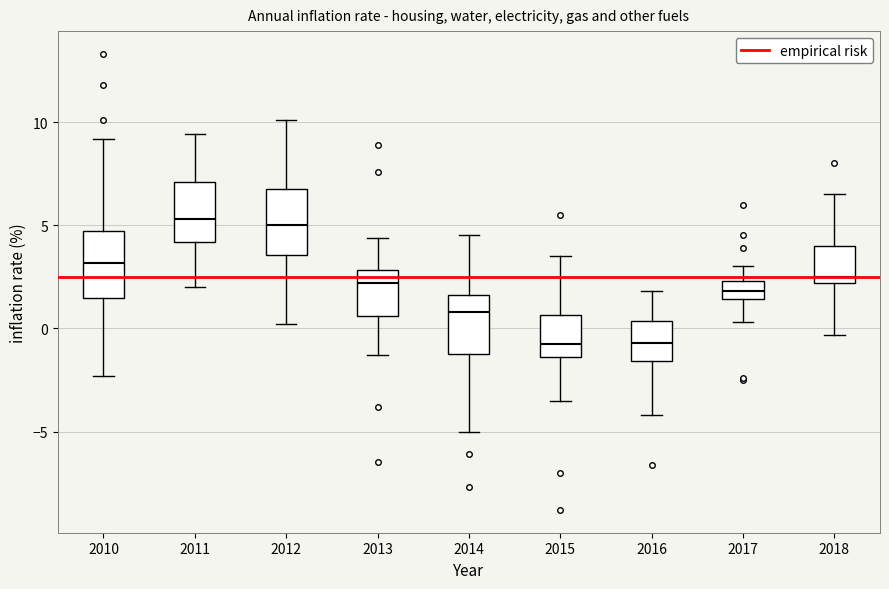

Reading left to right, transcribe this box plot: for each box, give where its median line is, the range the box spans, and where its two whiskers end, as read against the y-axis. The values are not printed on the chart, so give them approximately, as read against the axis.

2010: median 3.0, box 1.5 to 4.5, whiskers -2.5 to 9.0
2011: median 5.5, box 4.0 to 7.0, whiskers 2.0 to 9.5
2012: median 5.0, box 3.5 to 7.0, whiskers 0.0 to 10.0
2013: median 2.0, box 0.5 to 3.0, whiskers -1.5 to 4.5
2014: median 1.0, box -1.0 to 1.5, whiskers -5.0 to 4.5
2015: median -0.5, box -1.5 to 0.5, whiskers -3.5 to 3.5
2016: median -0.5, box -1.5 to 0.5, whiskers -4.0 to 2.0
2017: median 2.0, box 1.5 to 2.5, whiskers 0.5 to 3.0
2018: median 2.5, box 2.0 to 4.0, whiskers -0.5 to 6.5